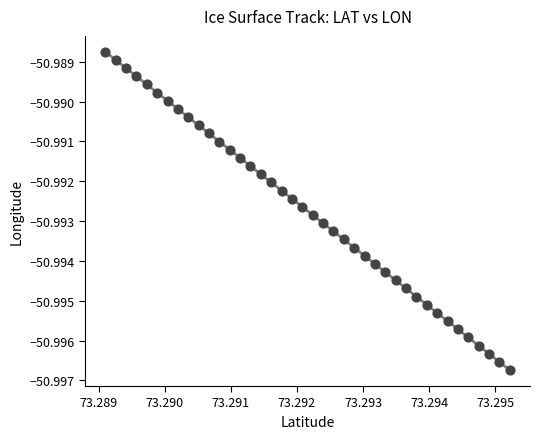

Count the number of points in this scatter plot.

40